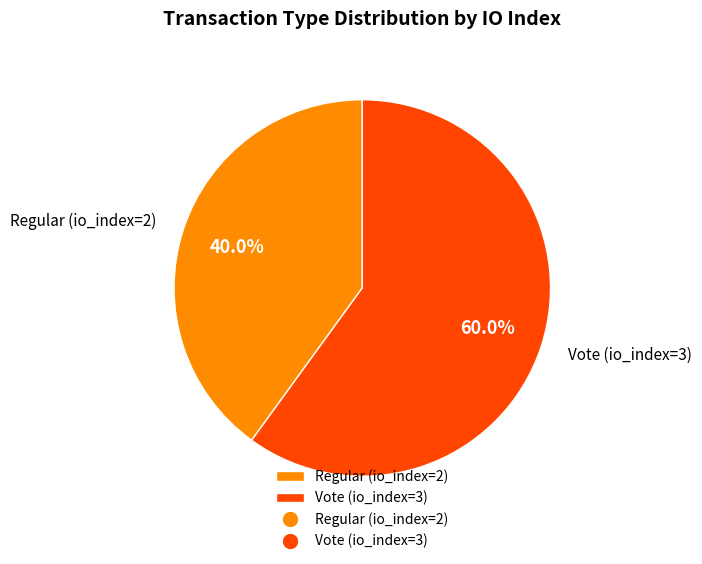

Does any single category account for the majority?

Yes